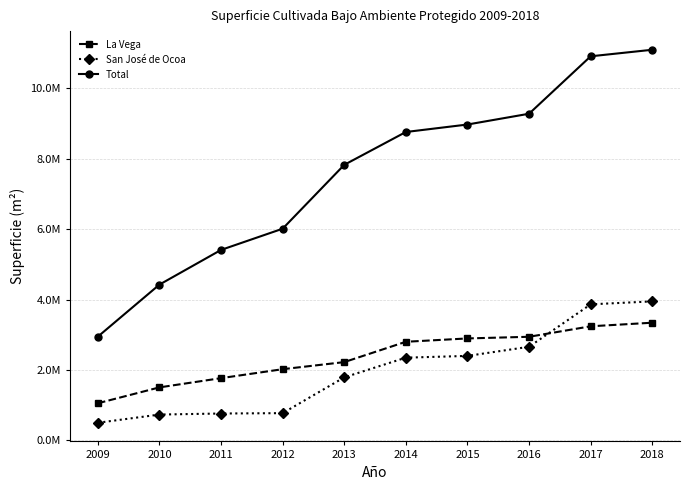

What is the value of the La Vega point at the 7th from the left?

2896470